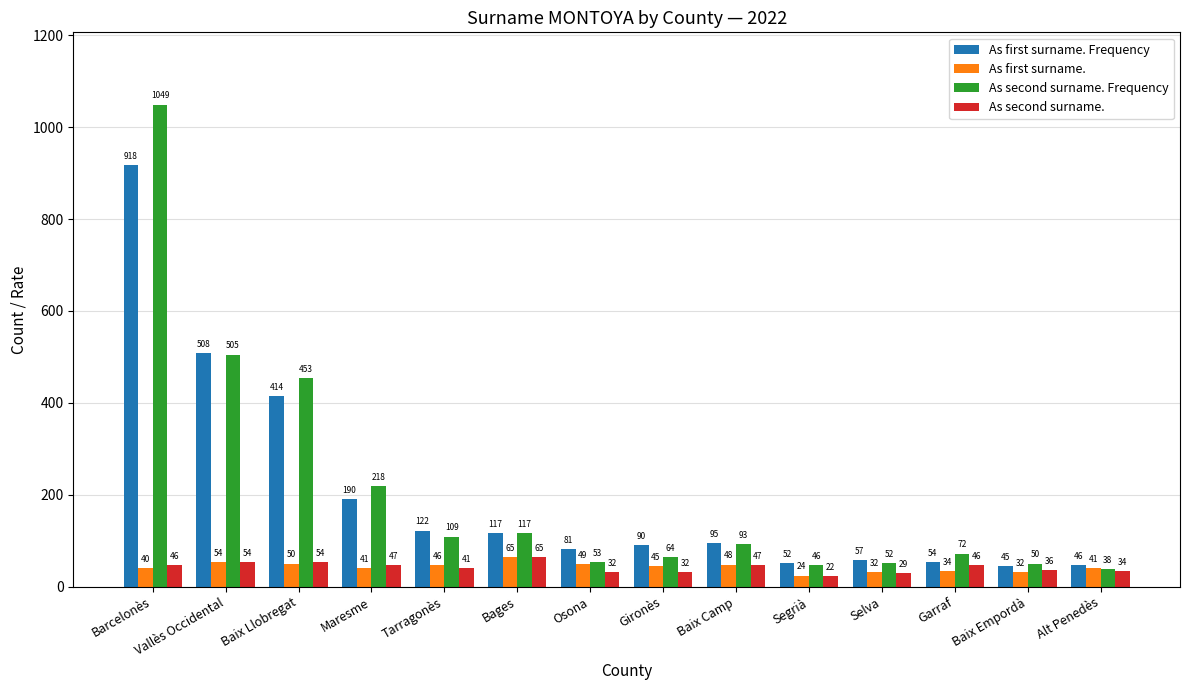

What is the spread (max minus min) of values at Vallès Occidental?

454